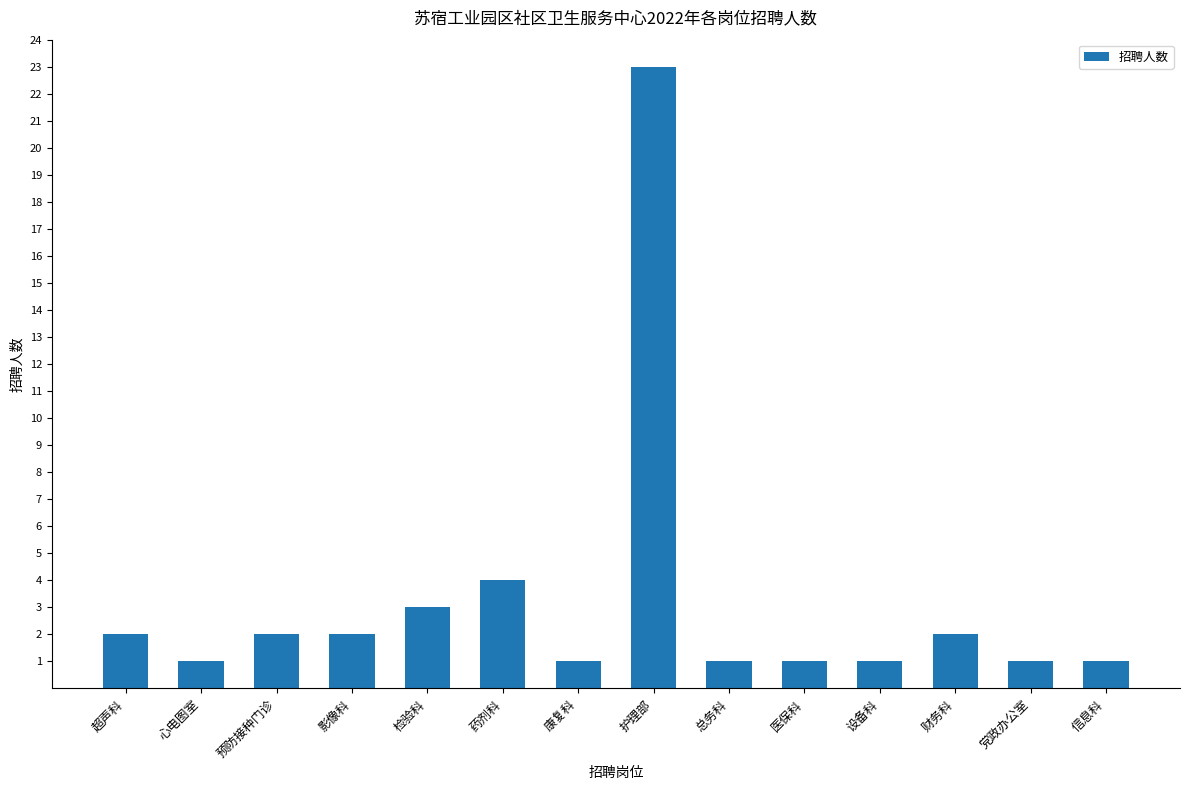

What is the label of the 1st bar from the right?

信息科